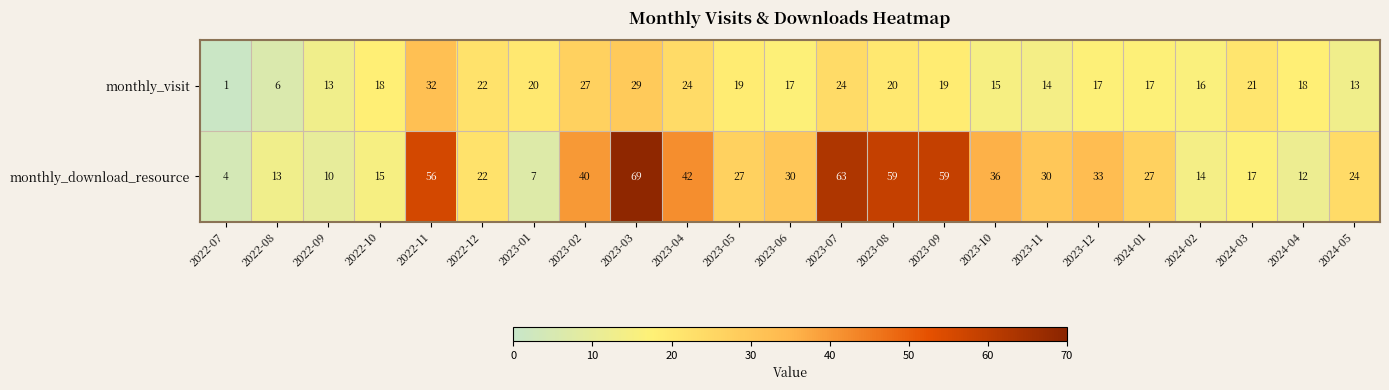

The monthly_visit series shows 24 at 2023-07. True or false?

True